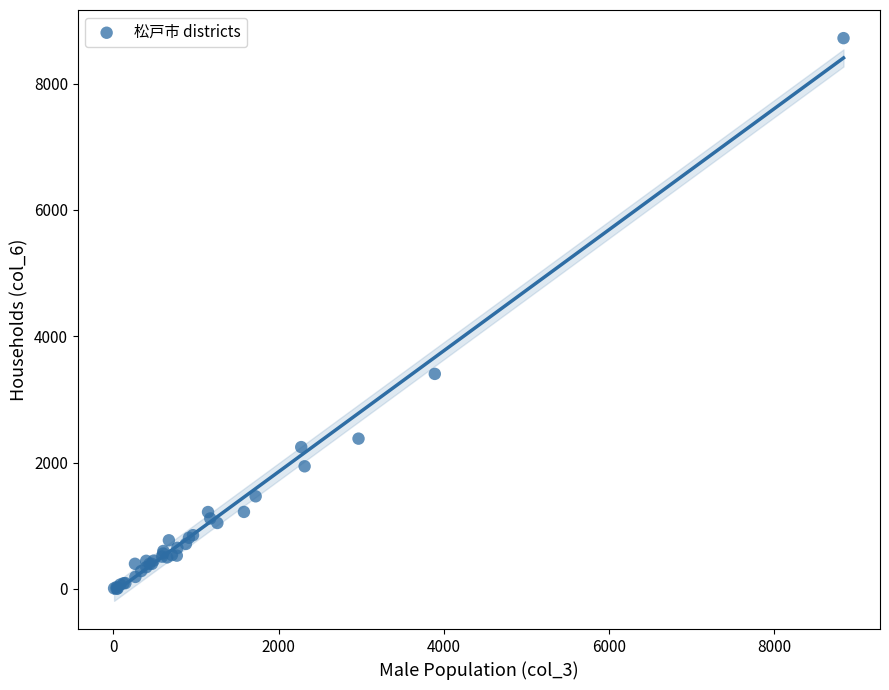

What Y value in the scatter plot is closest to 4360?

3404